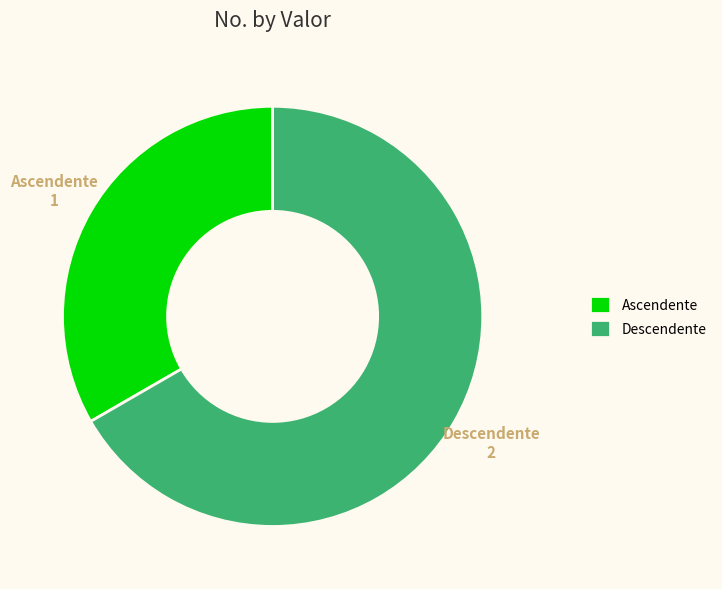

How many segments does this pie chart have?

2